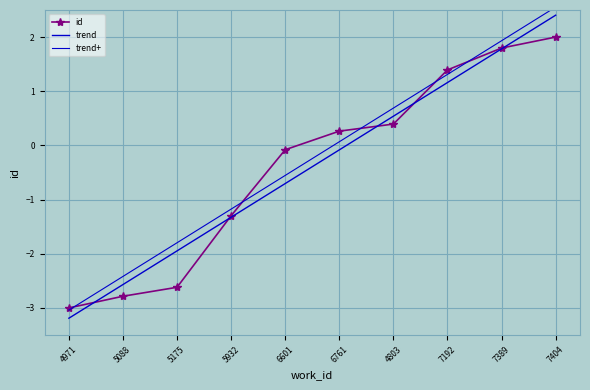

What is the total value across all series at 5088?

-7.8